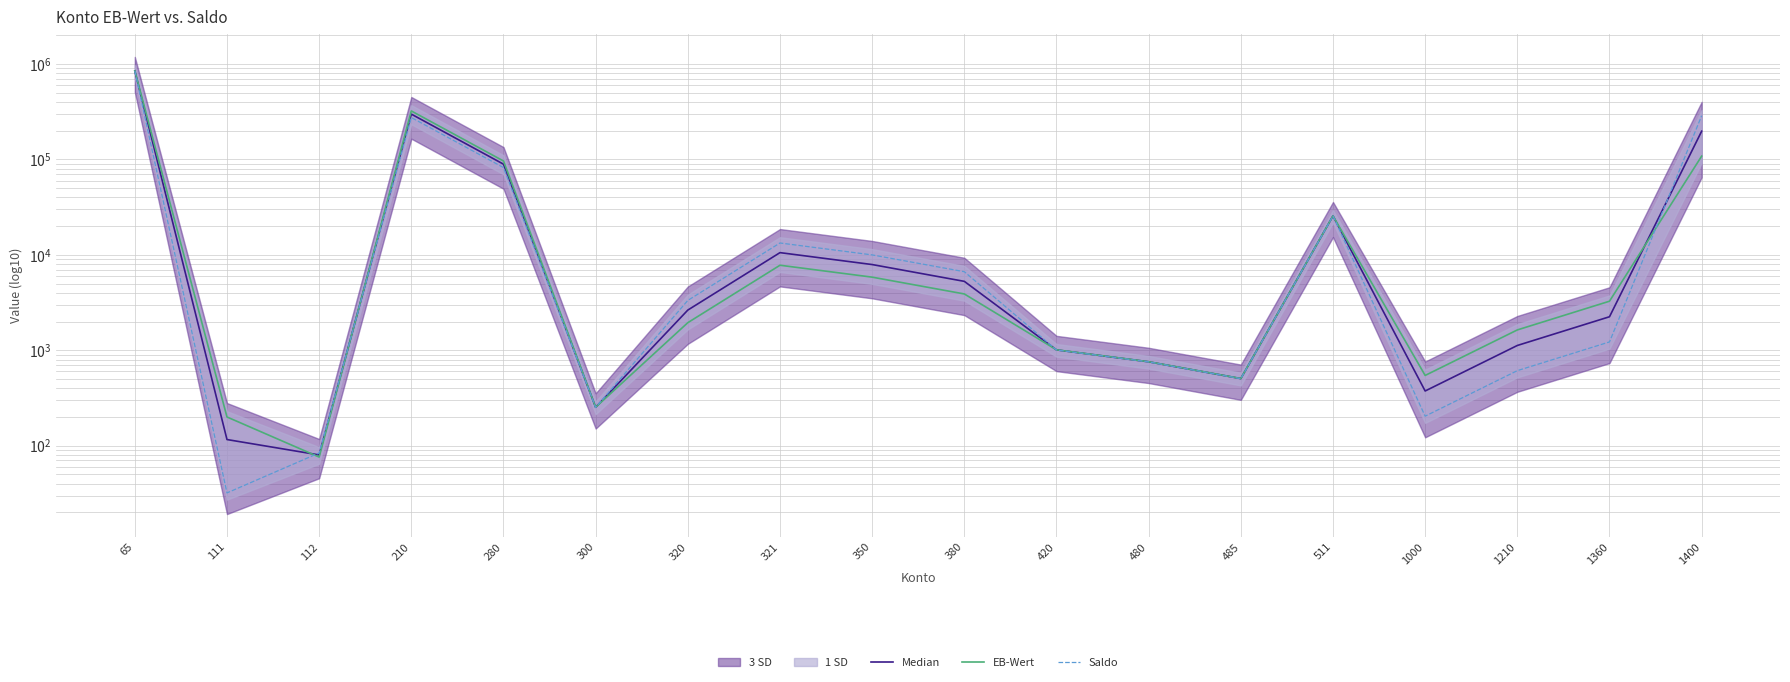

What is the minimum value for EB-Wert?

76.0